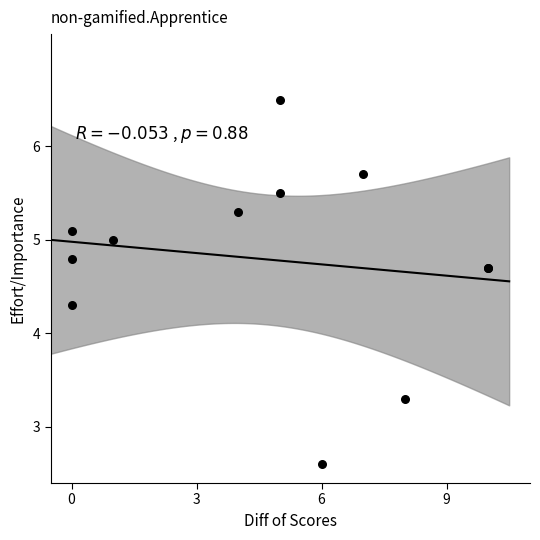

What Y value in the scatter plot is closest to 4?

4.3